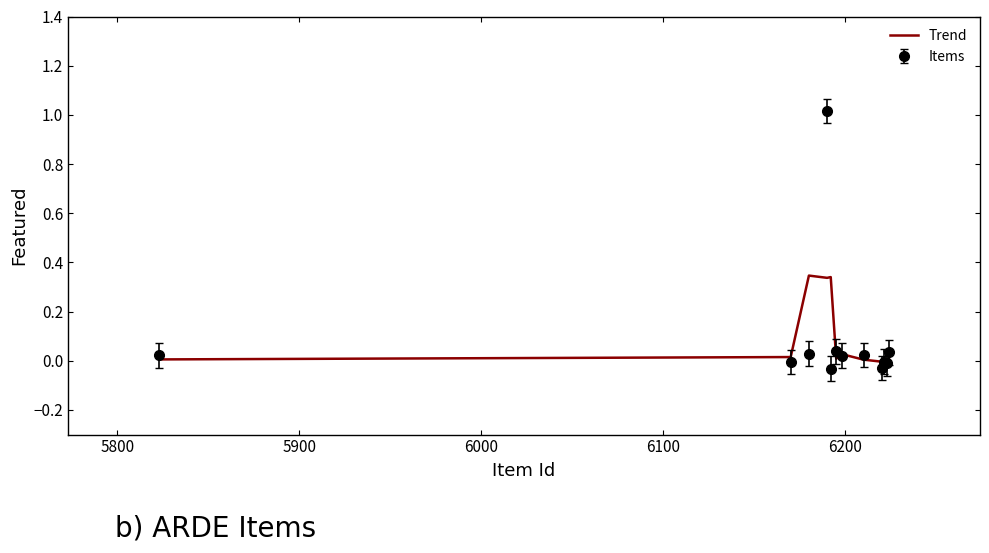

List the series in order of their peak value, lowest first.

Trend, Items